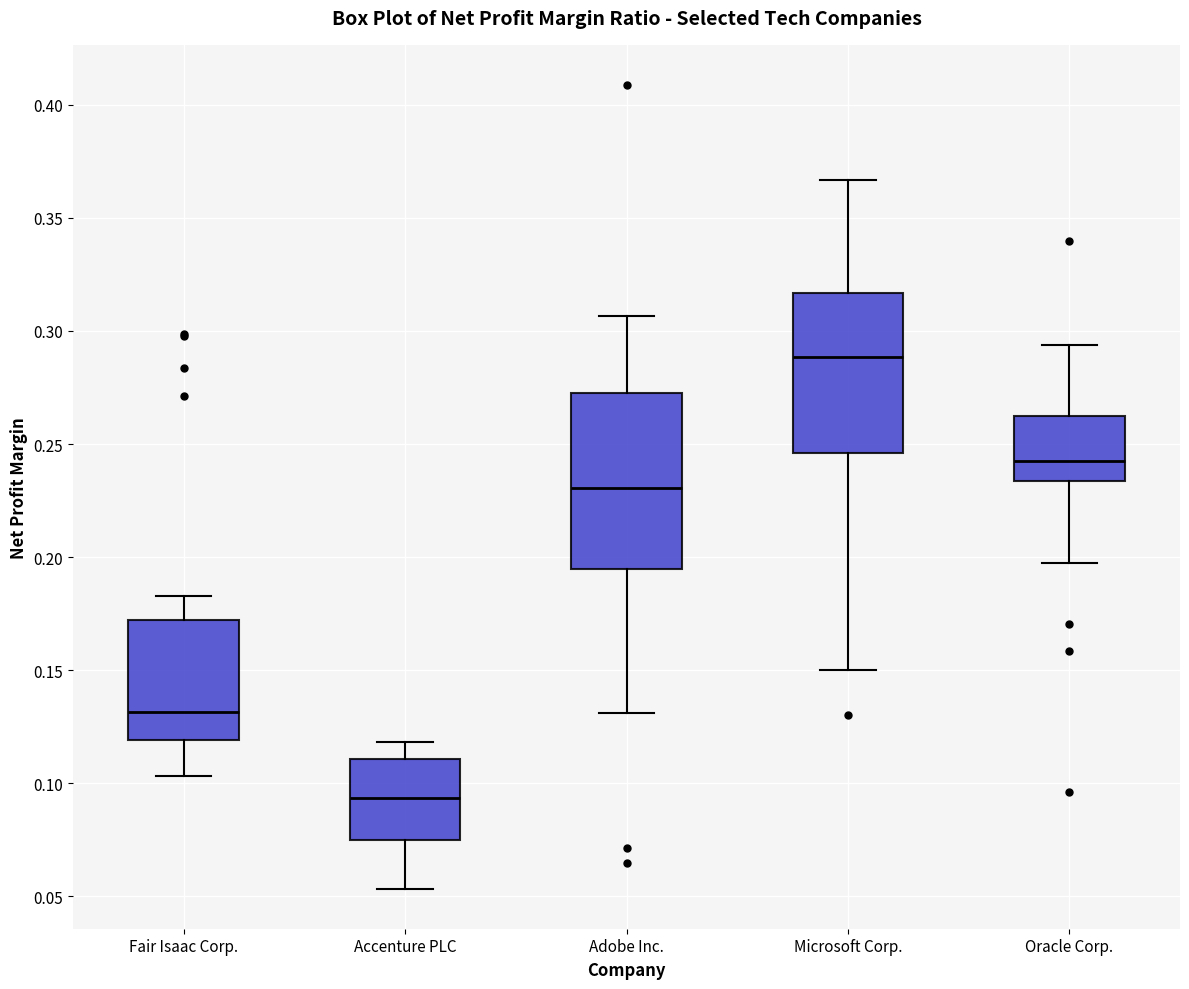

Reading left to right, read every box against the y-axis: the position of its median line, the range the box covers, and the ends of its whiskers. The values are not printed on the chart, so give them approximately, as read against the axis.

Fair Isaac Corp.: median 0.130, box 0.120 to 0.170, whiskers 0.105 to 0.185
Accenture PLC: median 0.095, box 0.075 to 0.110, whiskers 0.055 to 0.120
Adobe Inc.: median 0.230, box 0.195 to 0.275, whiskers 0.130 to 0.305
Microsoft Corp.: median 0.290, box 0.245 to 0.315, whiskers 0.150 to 0.365
Oracle Corp.: median 0.245, box 0.235 to 0.260, whiskers 0.200 to 0.295